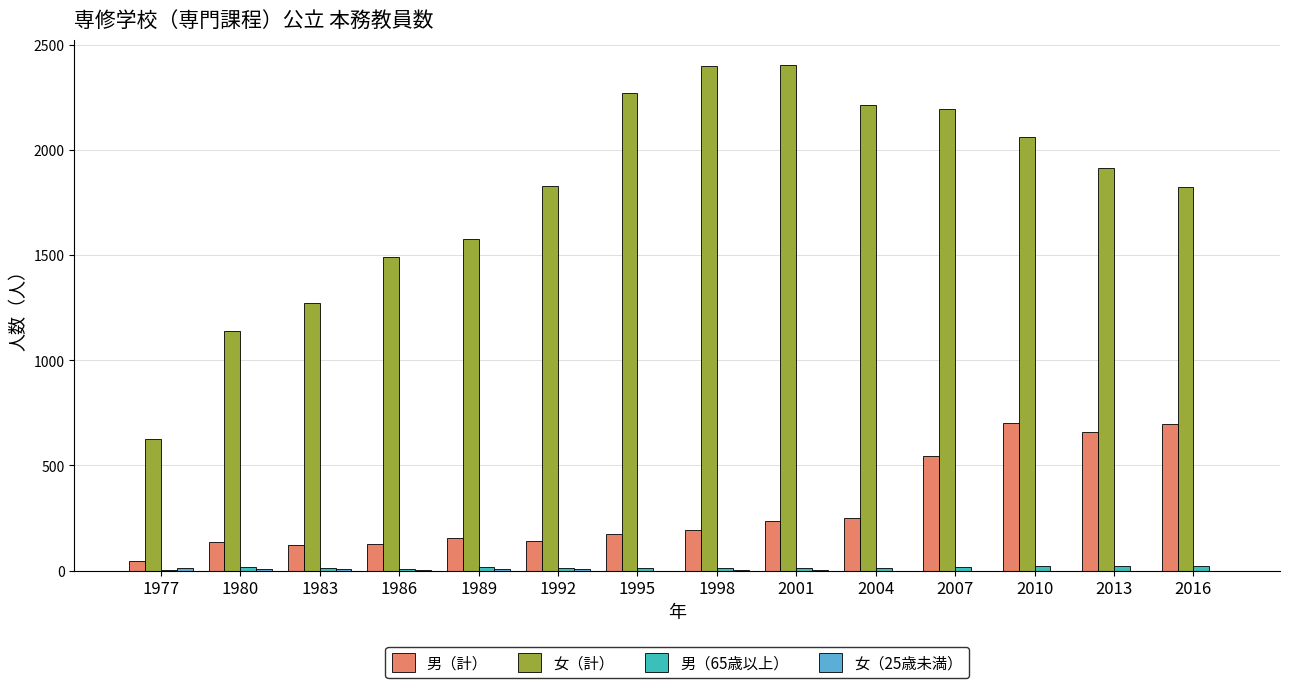

What is the greatest value displayed?

2402.0